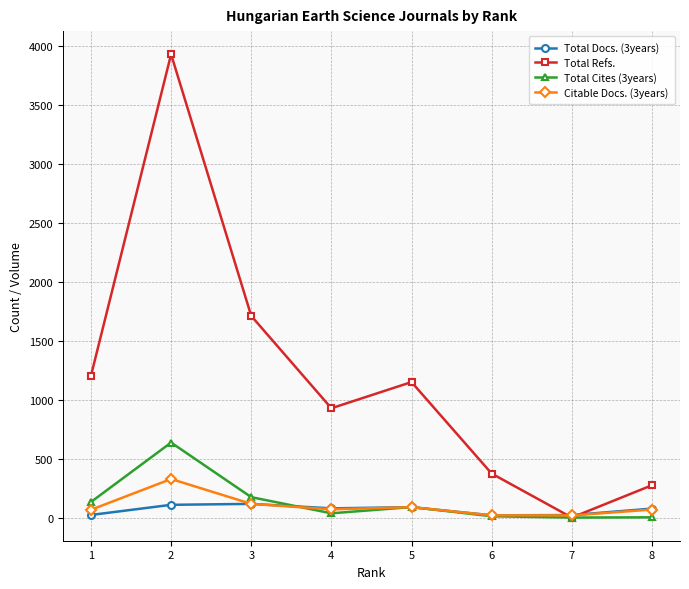

At how many categories does at least one series exceed 2902?

1